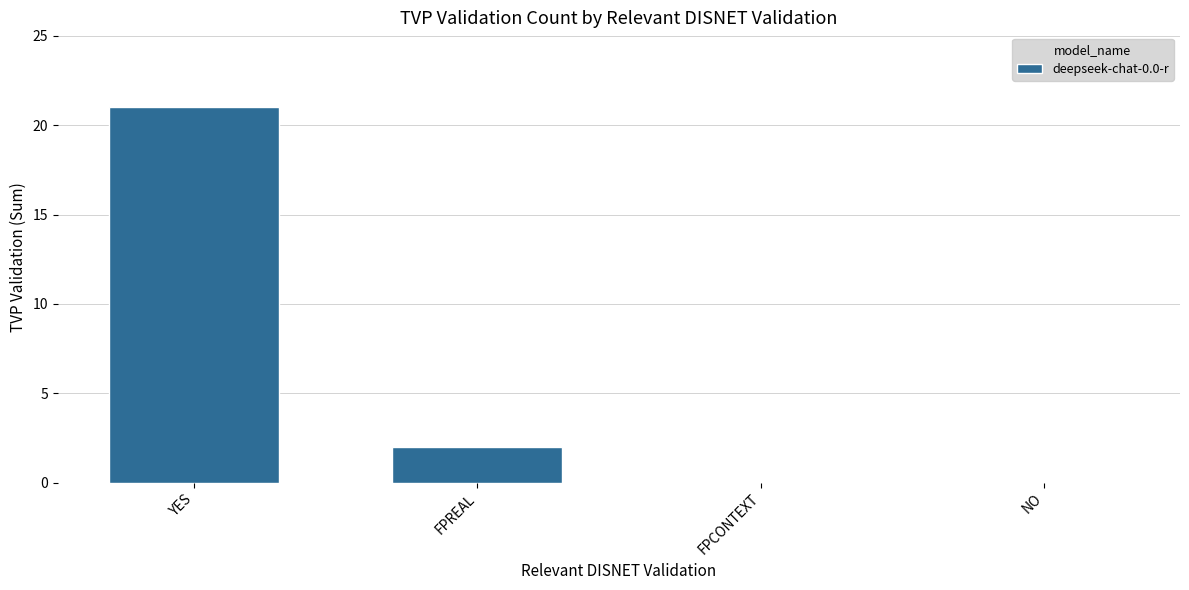

At which category does the chart reach its peak across all series?

YES